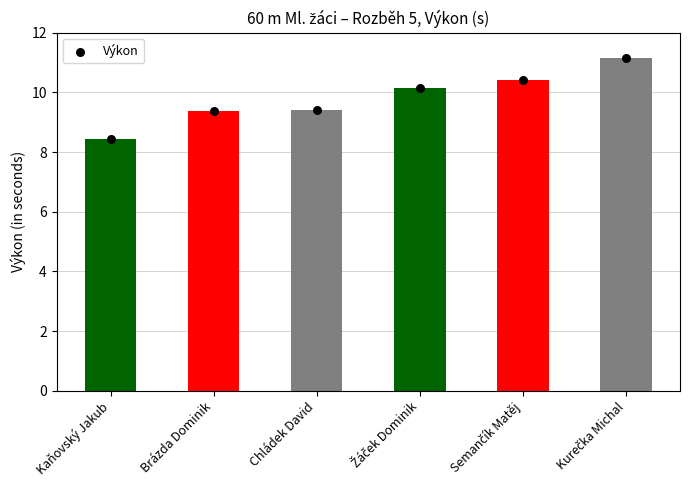

What is the change in value from Chládek David to Kurečka Michal?

+1.8